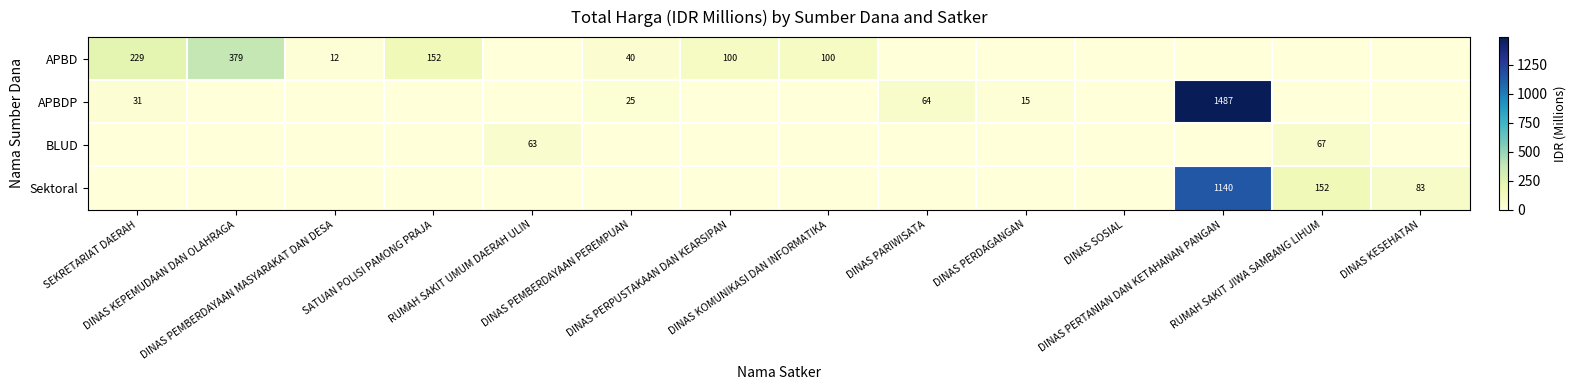

What is the difference between the maximum and minimum values in the APBDP series?

1486.8